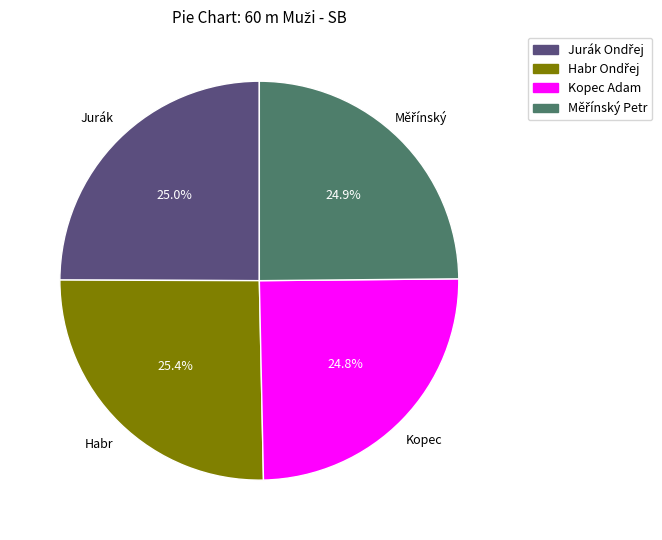

Does any single category account for the majority?

No